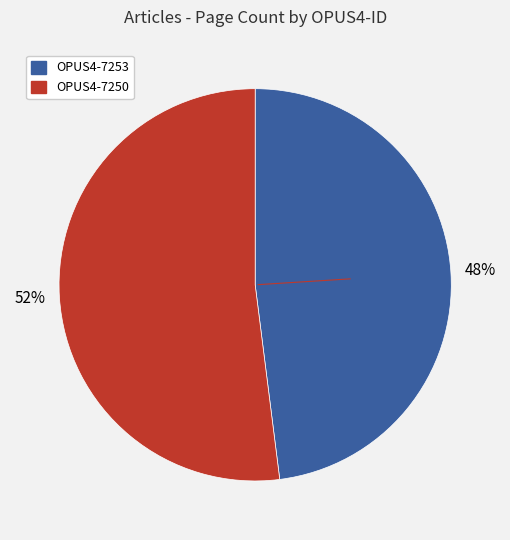

What is the ratio of the value at OPUS4-7253 to the value at OPUS4-7250?

0.9